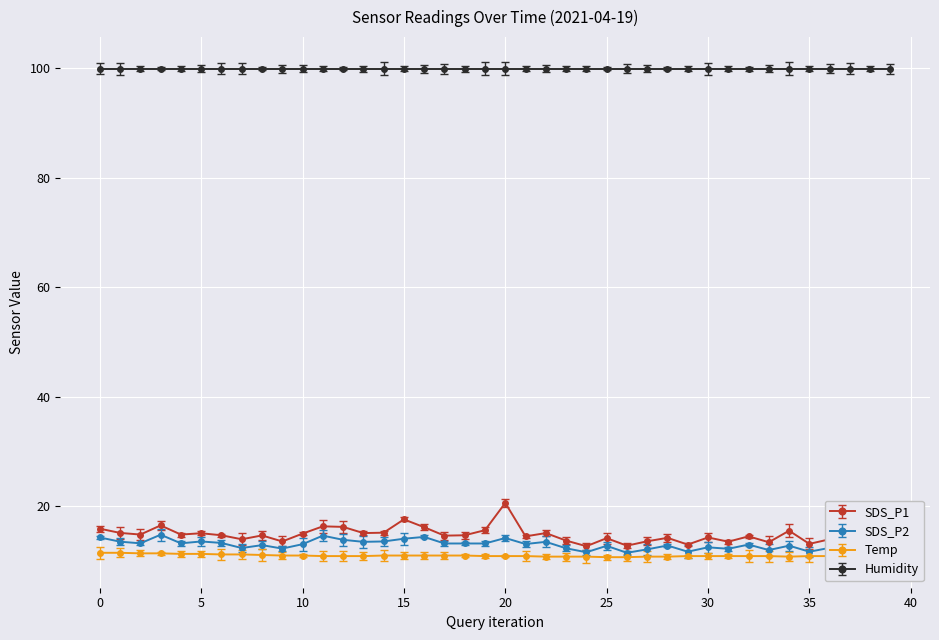

At how many categories does at least one series exceed 83?

40